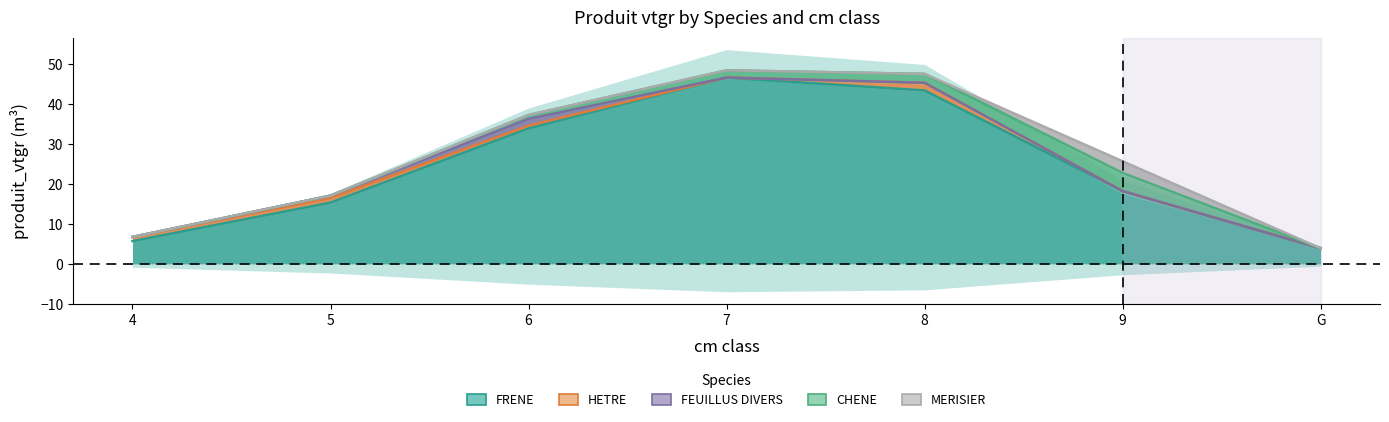

At which category does FRENE reach its first local peak?

7